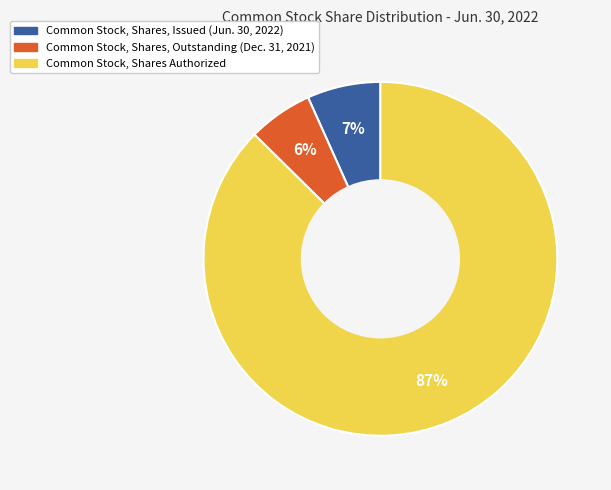

Is the sum of Common Stock, Shares Authorized and Common Stock, Shares, Outstanding (Dec. 31, 2021) greater than half?

Yes